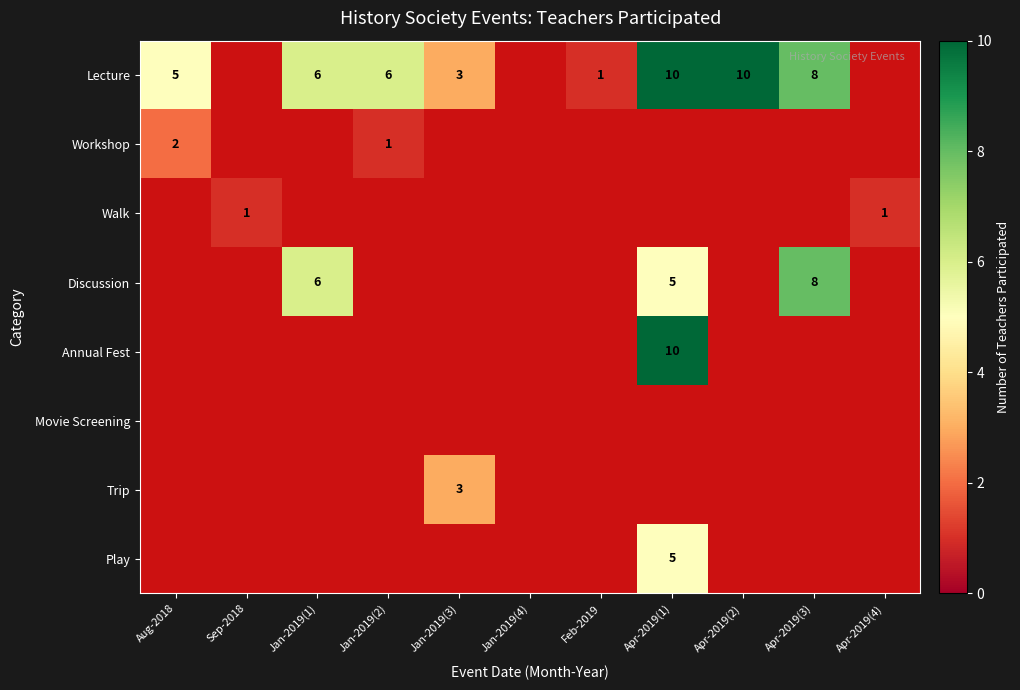

Rank the categories by Annual Fest value from lowest to highest.

Aug-2018, Sep-2018, Jan-2019(1), Jan-2019(2), Jan-2019(3), Jan-2019(4), Feb-2019, Apr-2019(2), Apr-2019(3), Apr-2019(4), Apr-2019(1)